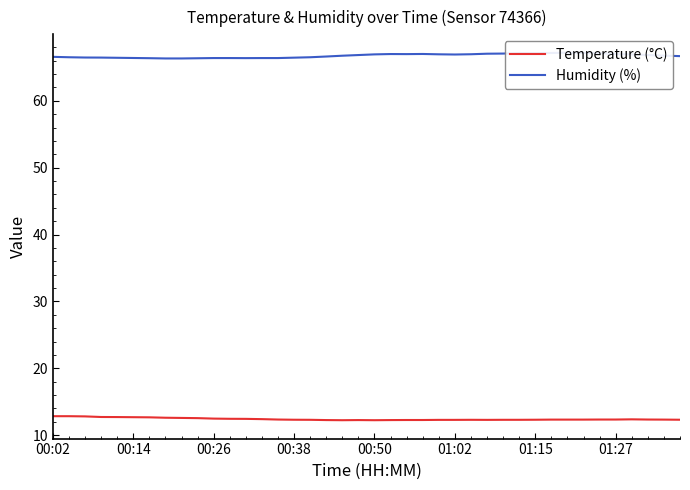

What is the total value across all series at 27?

79.3